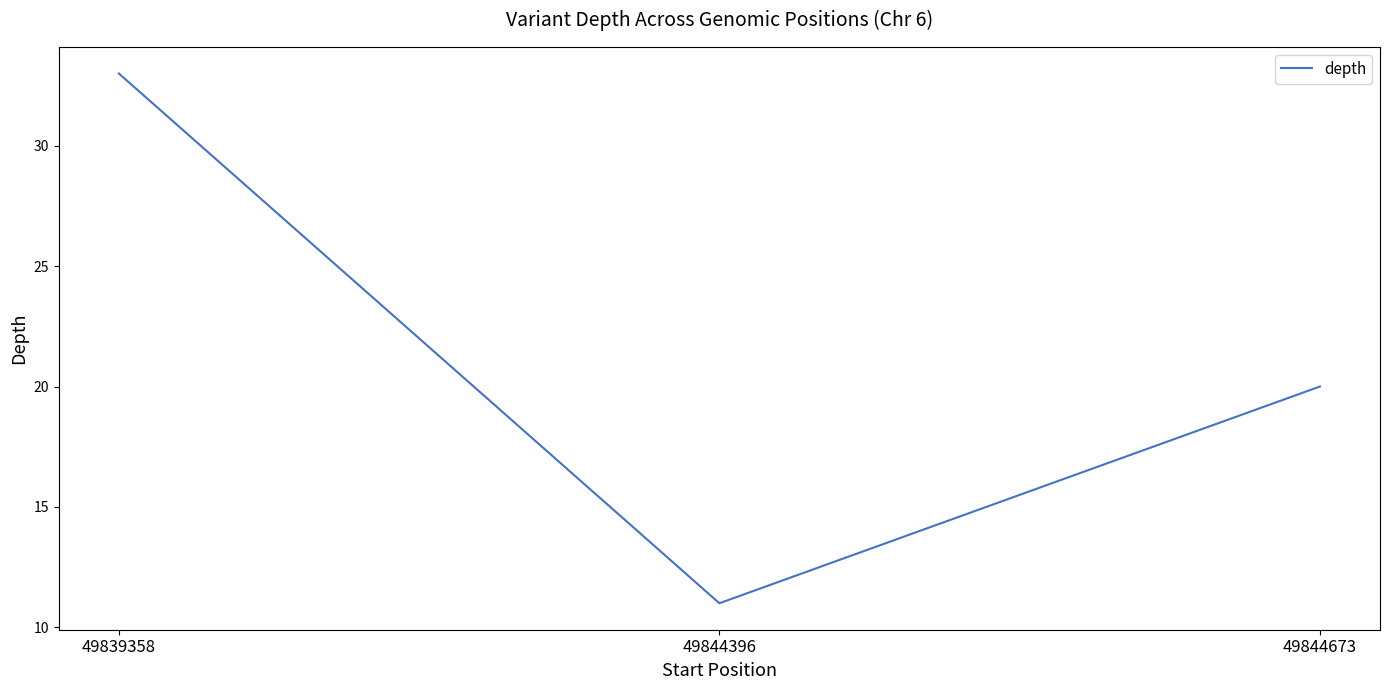

Reading left to right, extract all data points from this chart.

49839358=33	49844396=11	49844673=20